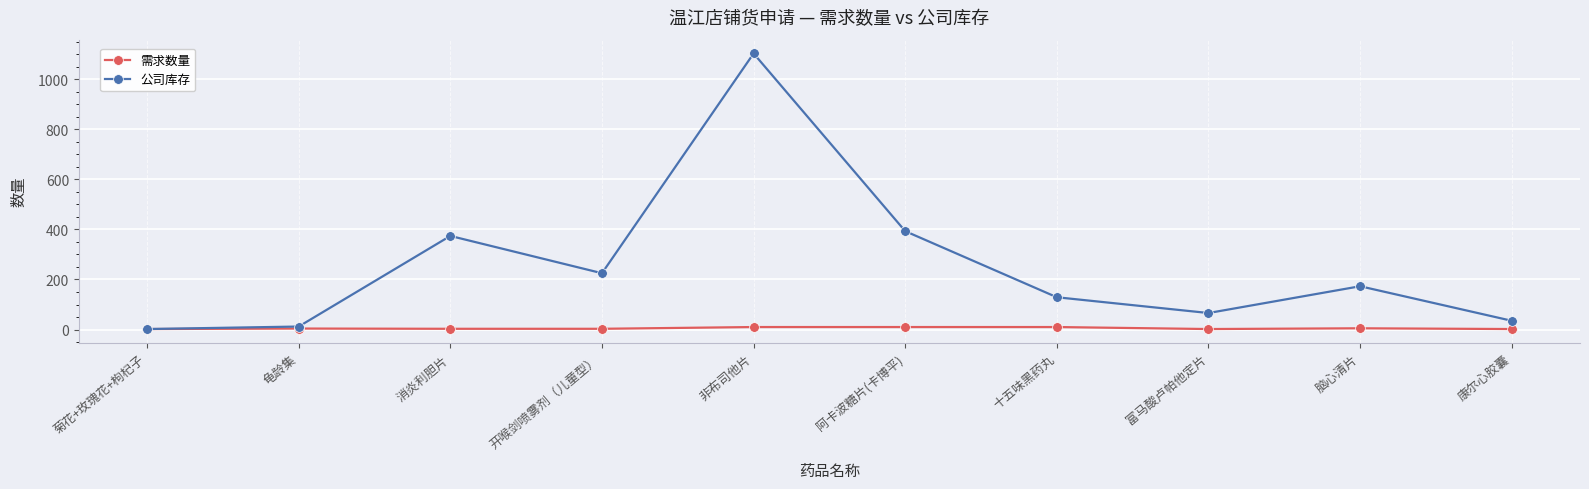

Read the 需求数量 value at 菊花+玫瑰花+枸杞子.

2